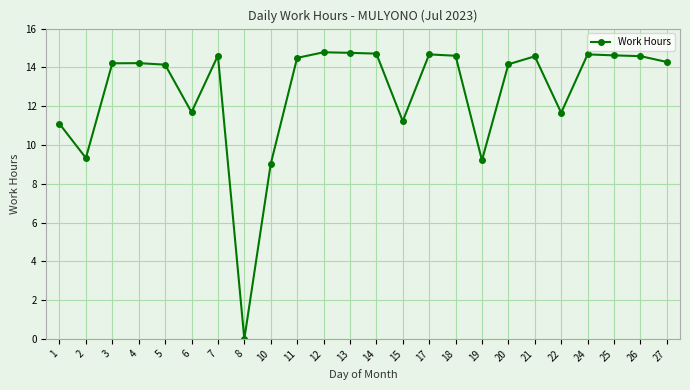

True or false: there are more than 2 points higher than both neighbors.

True